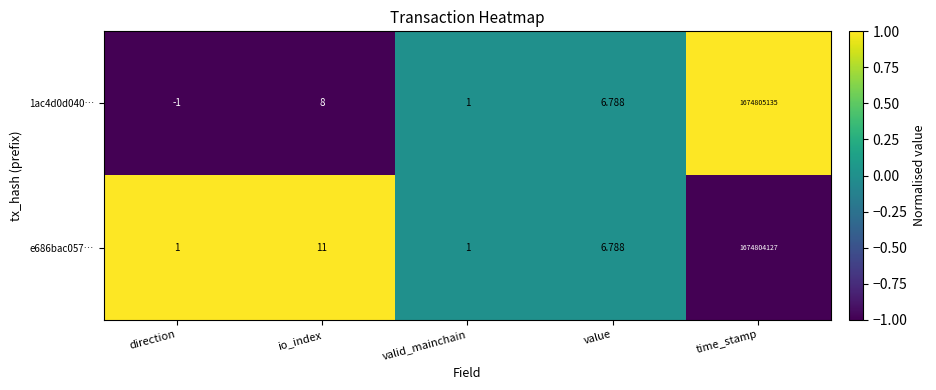

At which label is e686bac057… closest to 837402064?

io_index